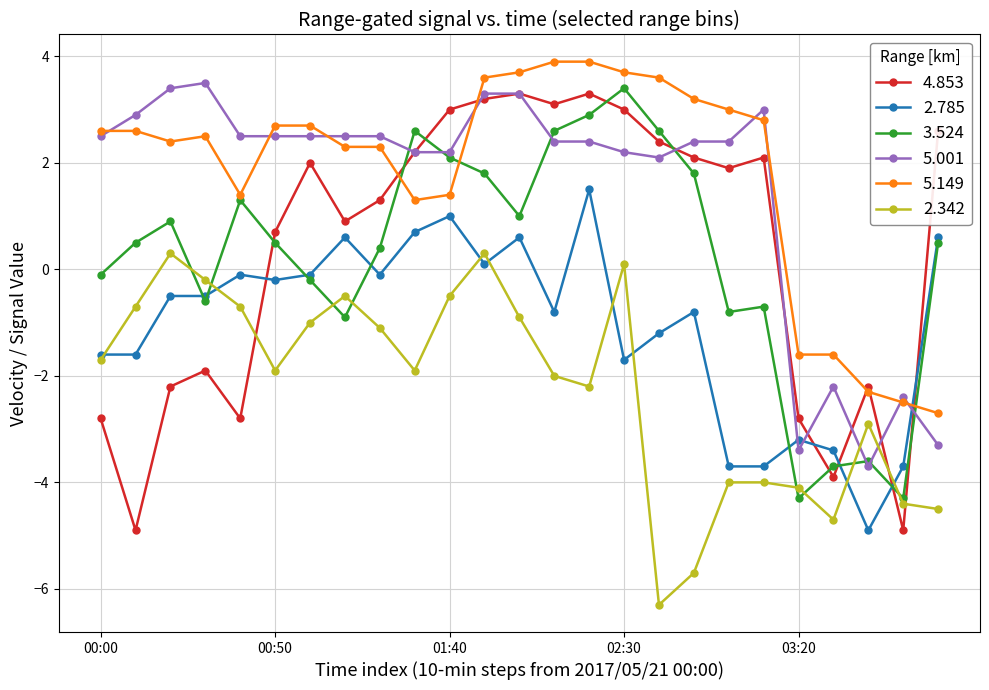

What is the average value of the 3.524 series?

0.2